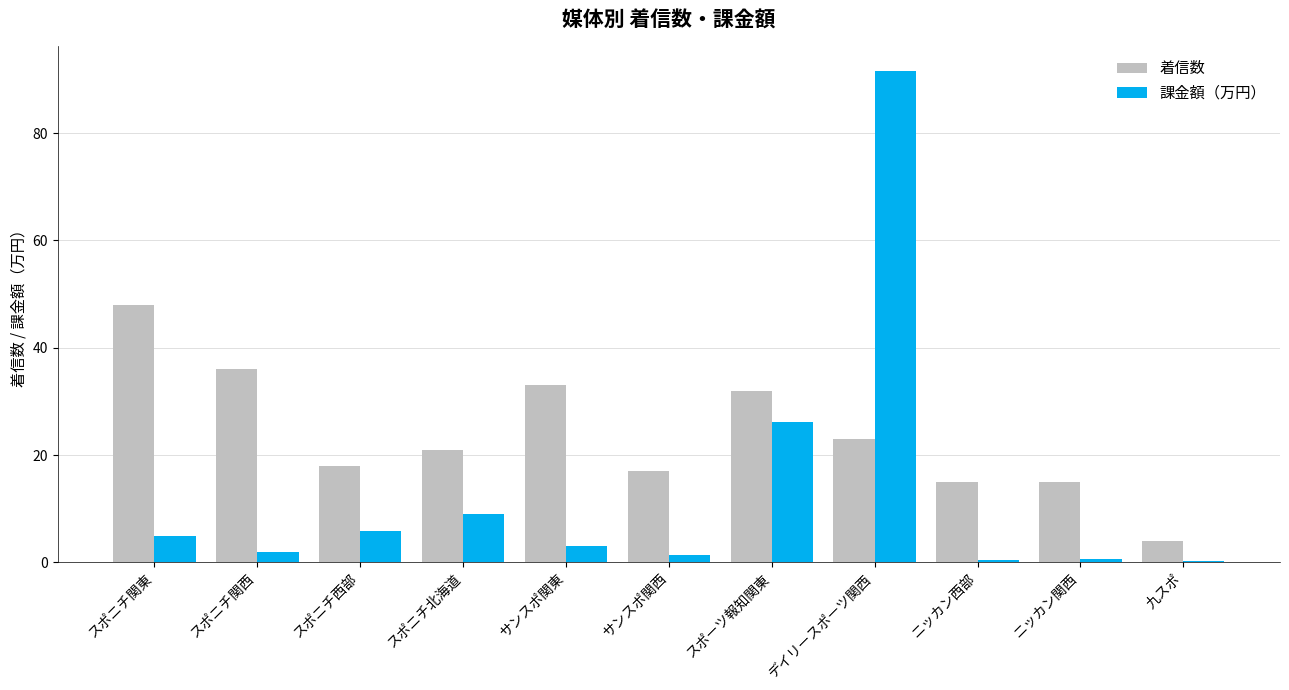

What is the average value of the 着信数 series?

23.8